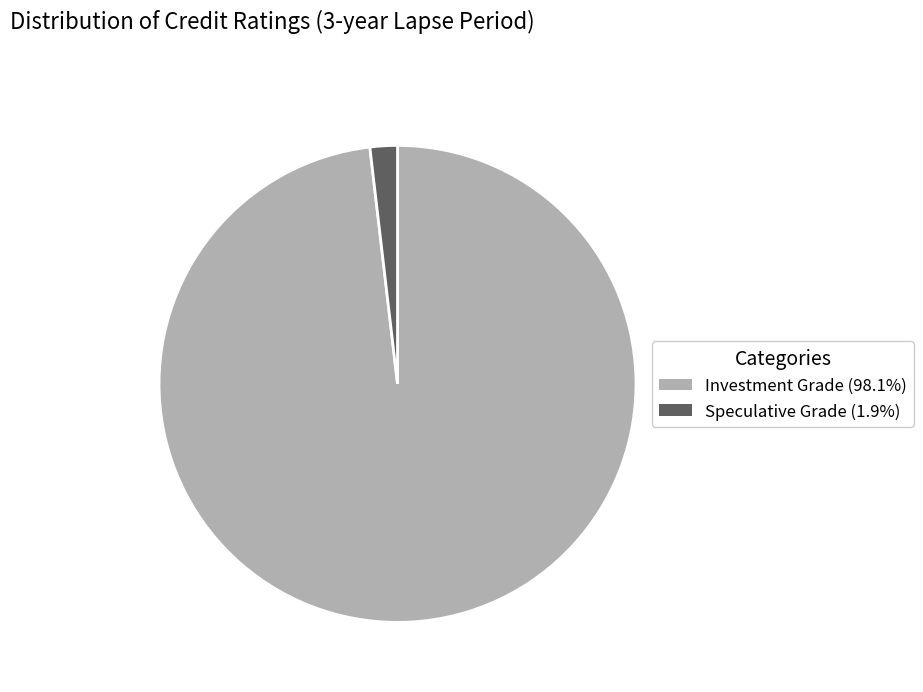

Approximately how many times larger is the value at Investment Grade (98.1%) compared to Speculative Grade (1.9%)?

53.0